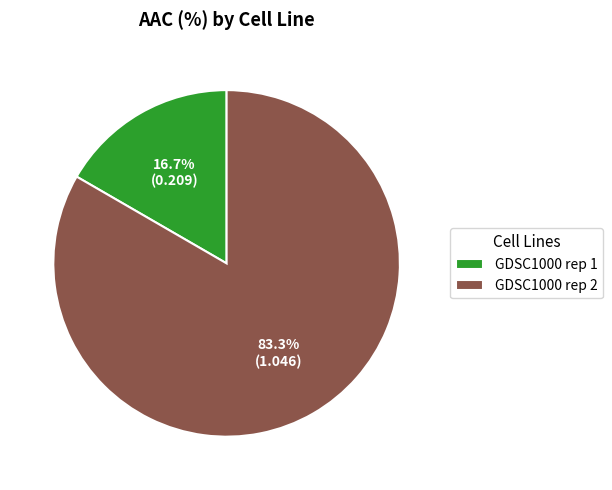

Combined, do GDSC1000 rep 2 and GDSC1000 rep 1 account for over 50%?

Yes